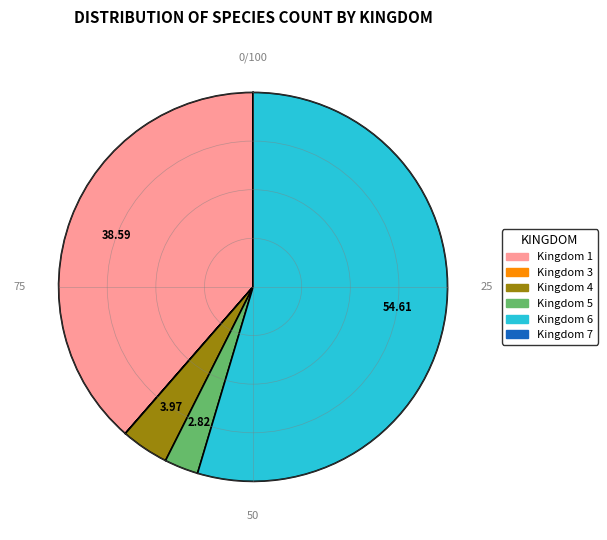

Does any single category account for the majority?

Yes